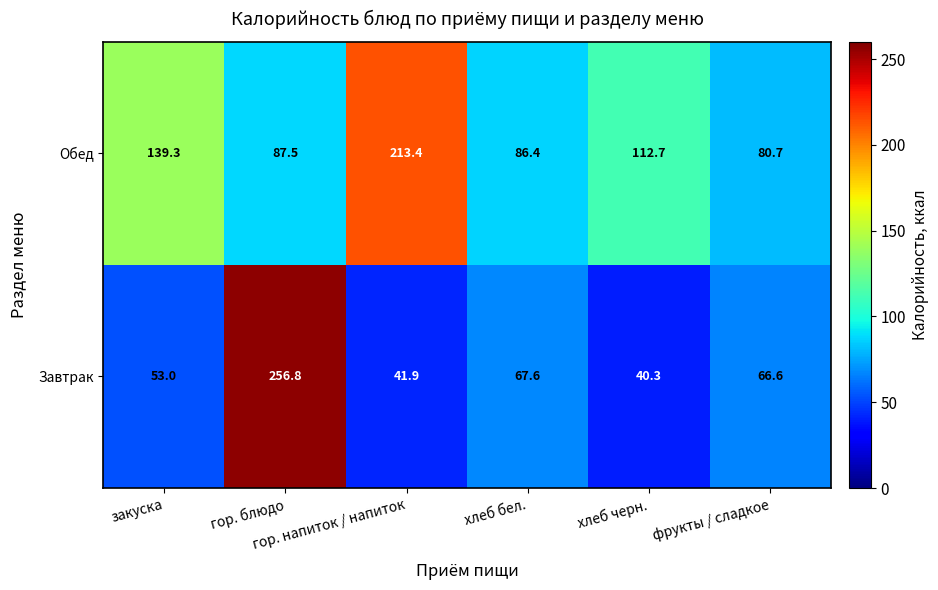

What is the difference between the maximum and minimum values in the Завтрак series?

216.5